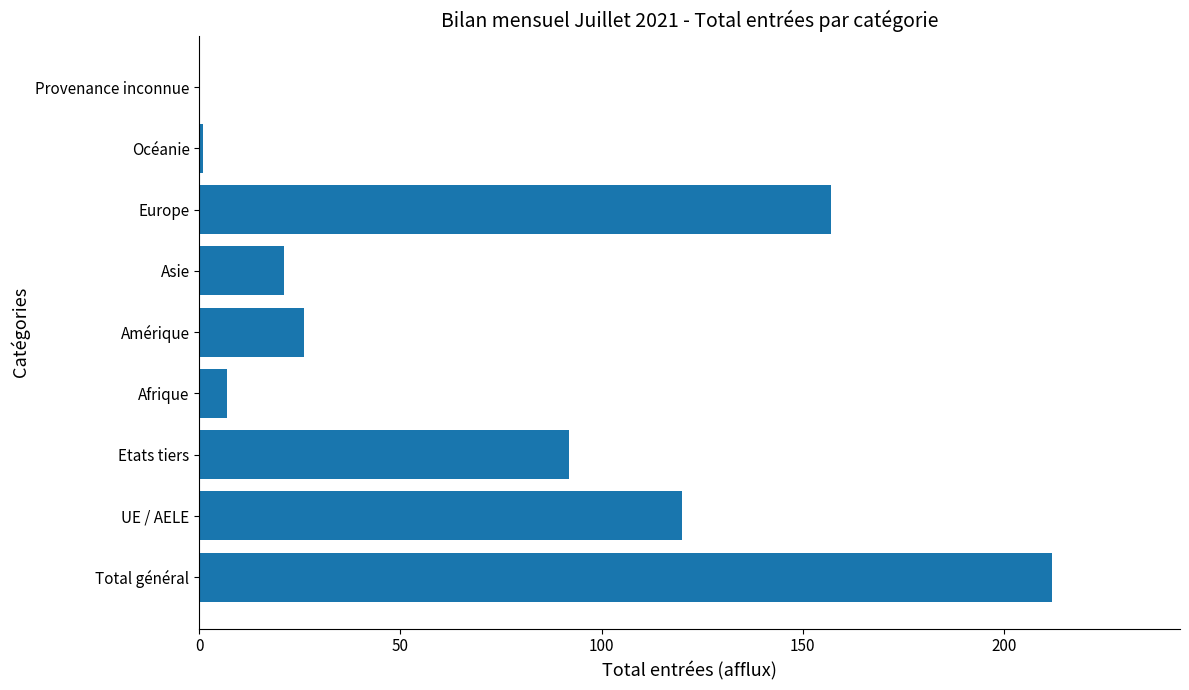

Count the number of data series in this chart.

1